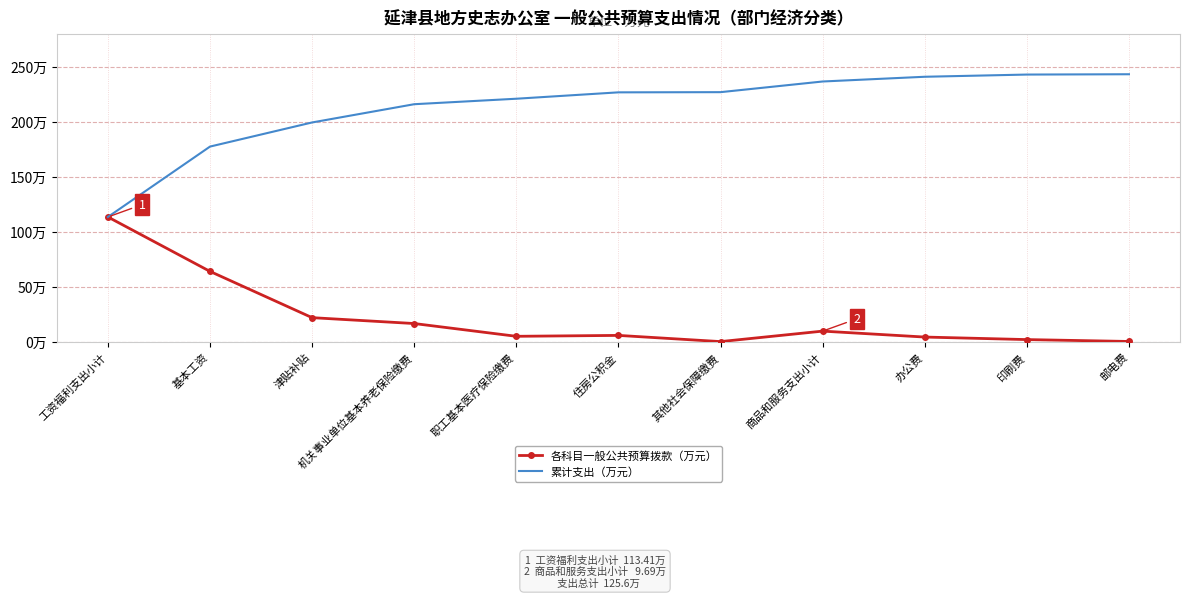

Reading right to left, list all the values displayed in this chart.

各科目一般公共预算拨款（万元）: 邮电费=0.3	印刷费=2.0	办公费=4.3	商品和服务支出小计=9.7	其他社会保障缴费=0.2	住房公积金=5.8	职工基本医疗保险缴费=5.0	机关事业单位基本养老保险缴费=16.6	津贴补贴=21.9	基本工资=64.0	工资福利支出小计=113.4
累计支出（万元）: 邮电费=243.1	印刷费=242.8	办公费=240.8	商品和服务支出小计=236.5	其他社会保障缴费=226.8	住房公积金=226.7	职工基本医疗保险缴费=220.8	机关事业单位基本养老保险缴费=215.9	津贴补贴=199.3	基本工资=177.4	工资福利支出小计=113.4